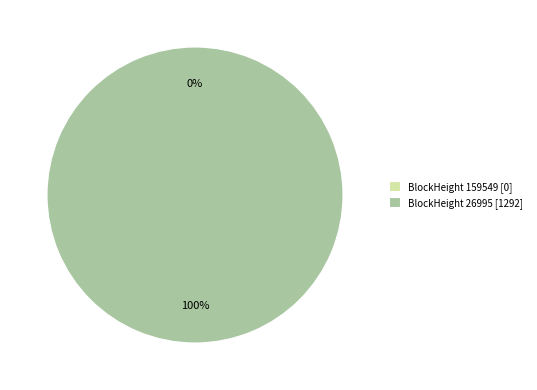

To the nearest percent, what is the combined percentage of 159549 and 26995?

100%